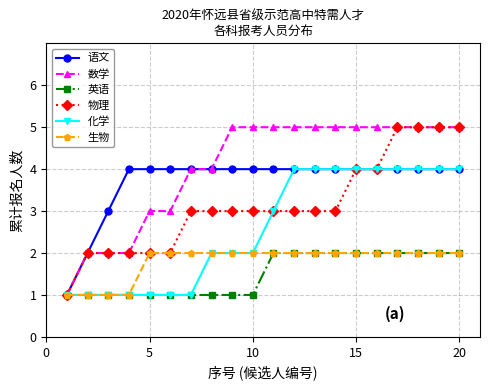

What is the value of the 化学 point at the 6th from the left?

1